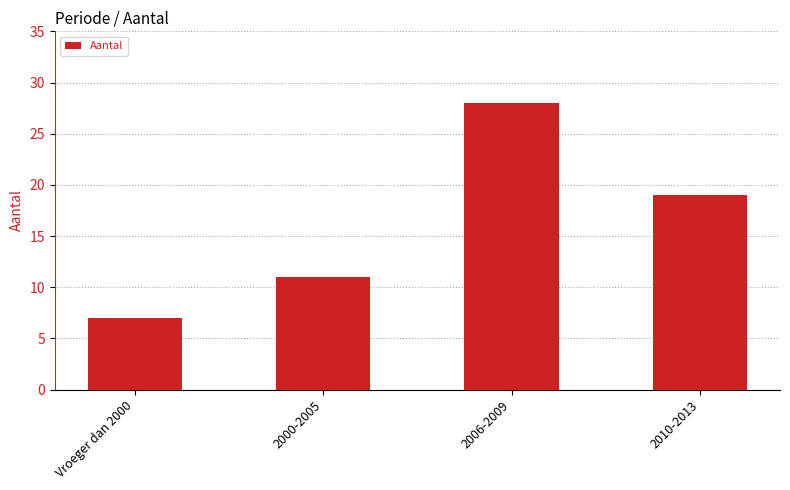

Reading right to left, list all the values displayed in this chart.

19	28	11	7